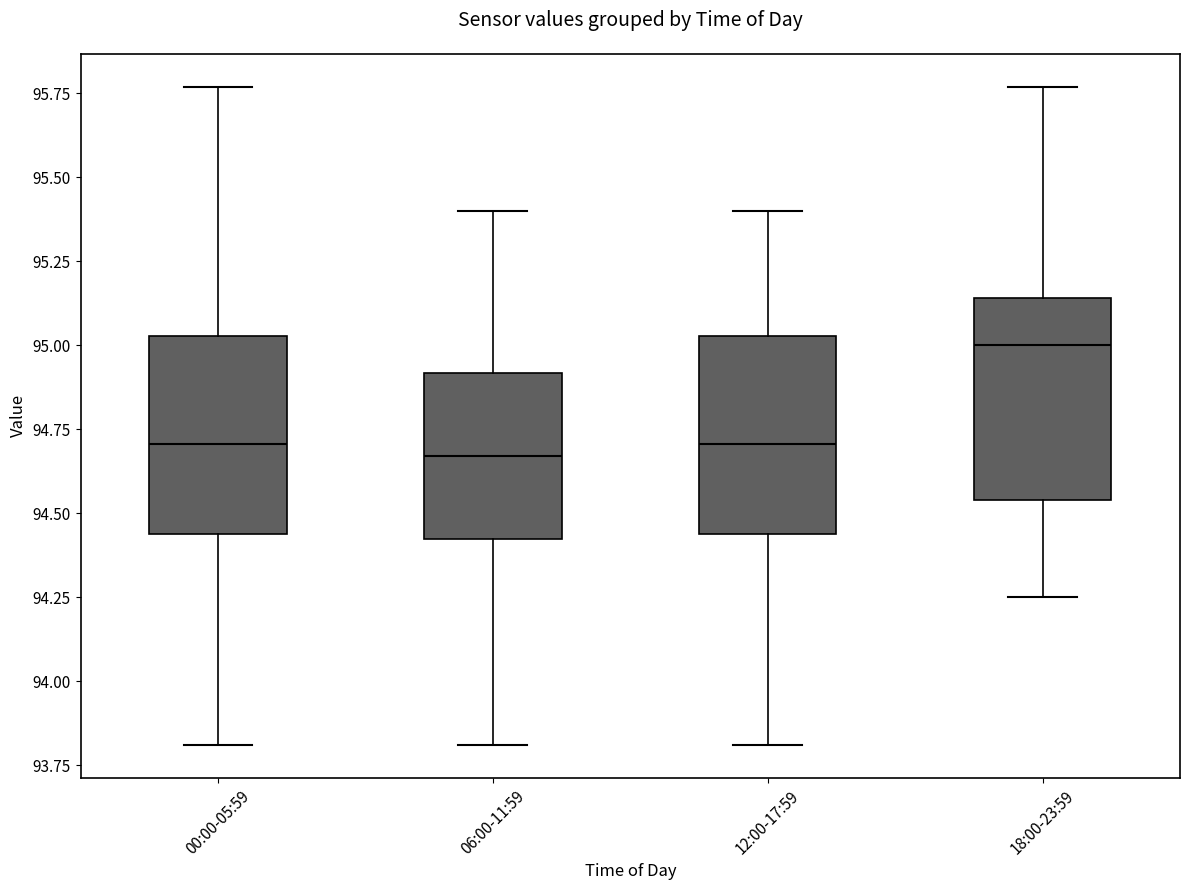

Reading left to right, transcribe this box plot: for each box, give where its median line is, the range the box spans, and where its two whiskers end, as read against the y-axis. The values are not printed on the chart, so give them approximately, as read against the axis.

00:00-05:59: median 94.70, box 94.45 to 95.05, whiskers 93.80 to 95.75
06:00-11:59: median 94.65, box 94.40 to 94.90, whiskers 93.80 to 95.40
12:00-17:59: median 94.70, box 94.45 to 95.05, whiskers 93.80 to 95.40
18:00-23:59: median 95.00, box 94.55 to 95.15, whiskers 94.25 to 95.75